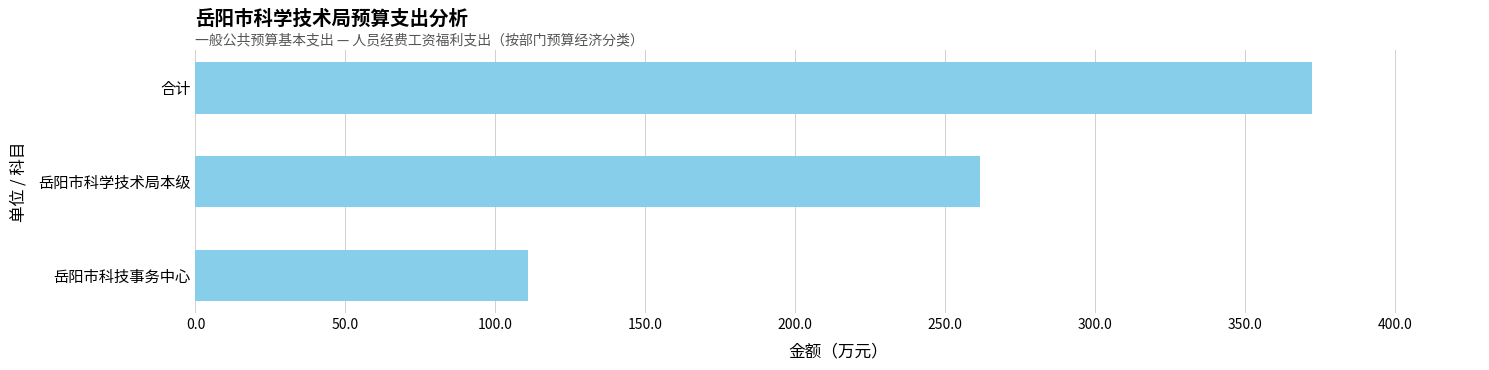

What is the sum of all values?

745.1